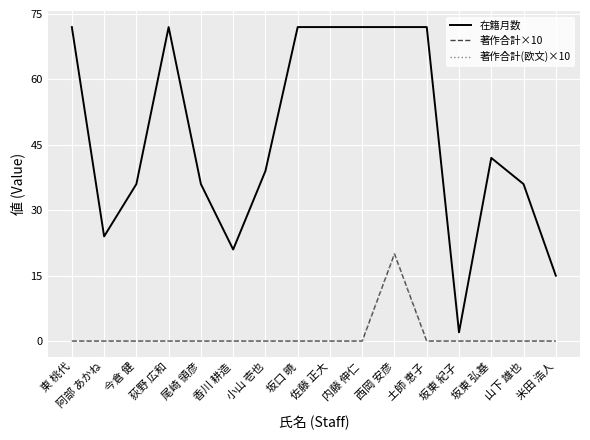

True or false: 著作合計×10 and 著作合計(欧文)×10 intersect in this chart.

False